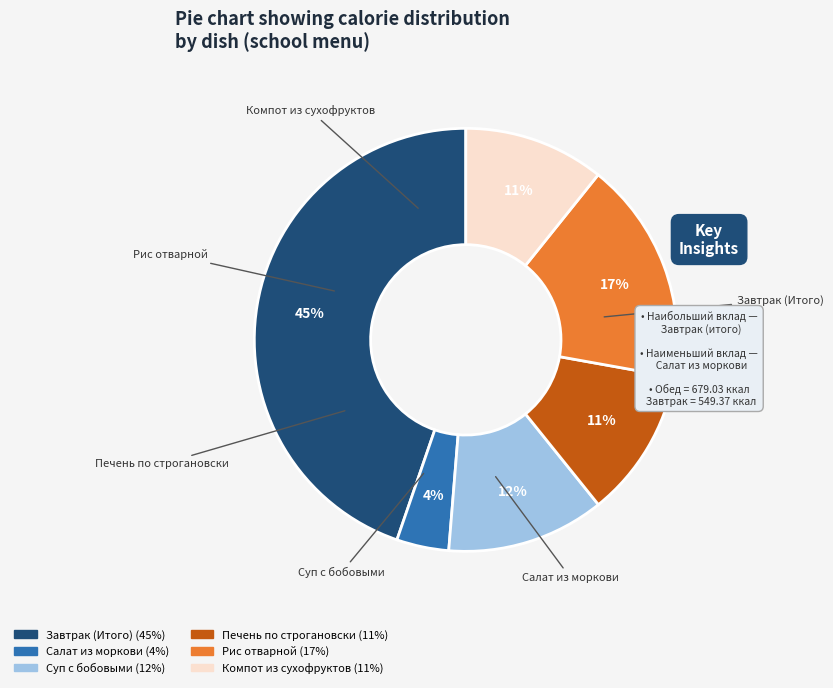

Which has a higher value, Салат из моркови or Завтрак (Итого)?

Завтрак (Итого)